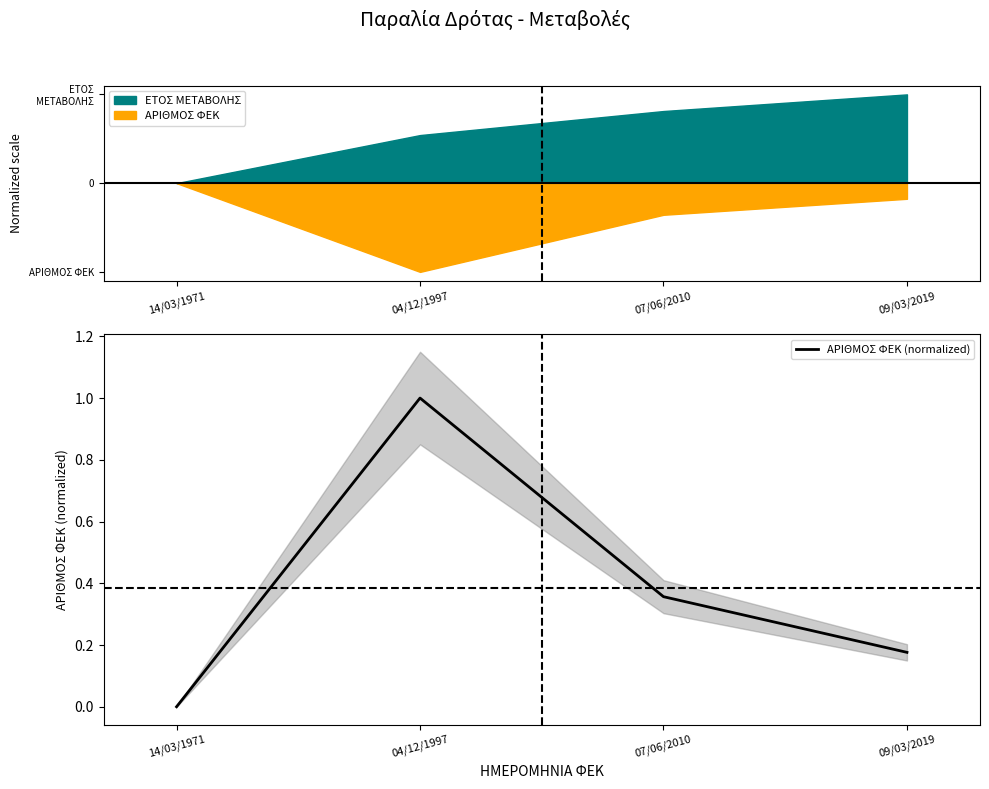

What is the label of the 4th point from the left?

09/03/2019